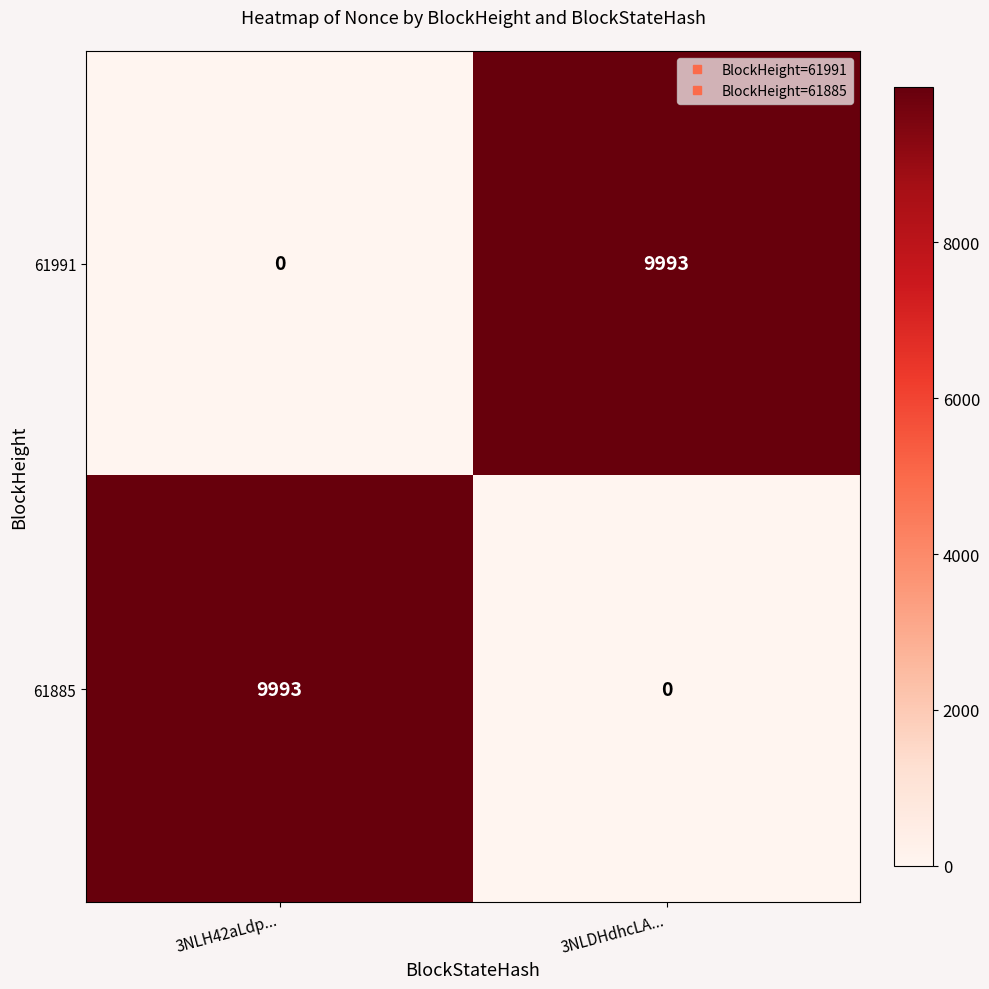

What value does the 61991 series have at 3NLDHdhcLA...?

9993